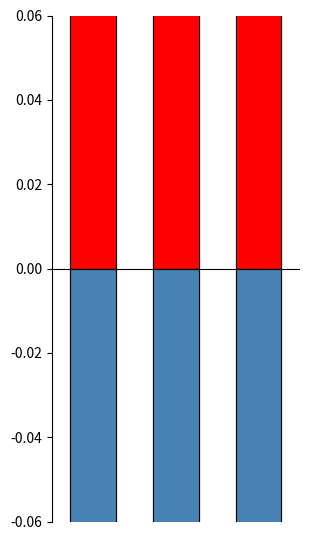

Reading right to left, what are all the values shown in this chart?

Уменьшение остатков средств бюджетов: 2=7.3	1=7.0	0=8.6
Увеличение остатков средств бюджетов: 2=-7.3	1=-7.0	0=-8.6